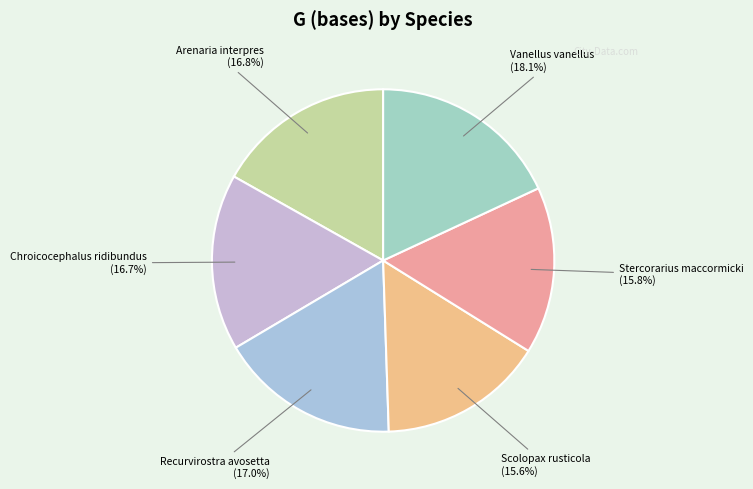

To the nearest percent, what percentage of the pie is Scolopax rusticola?

16%